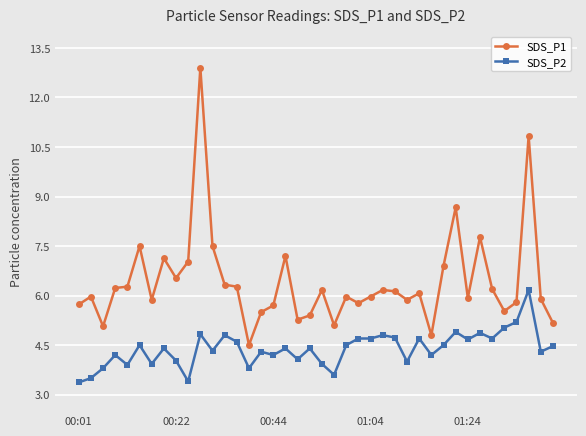

True or false: SDS_P2 and SDS_P1 cross at least once.

False